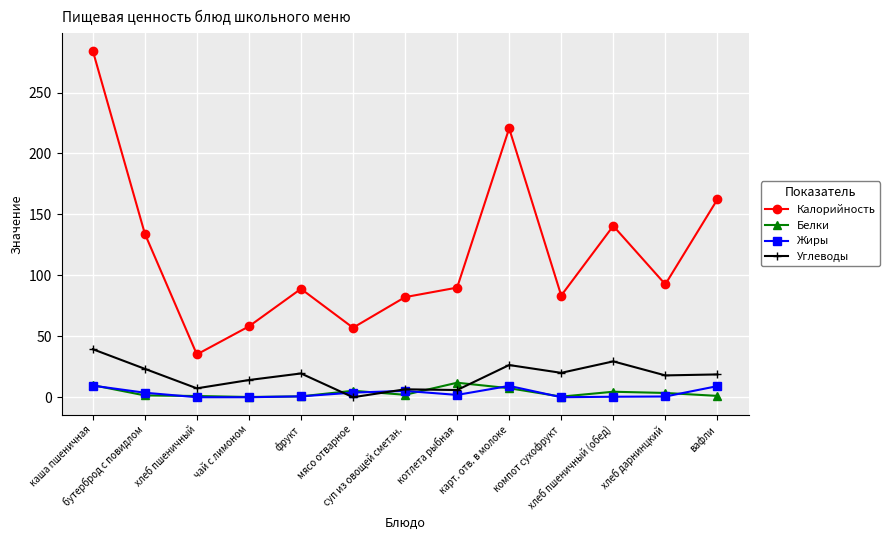

What is the label of the 6th point from the left?

мясо отварное